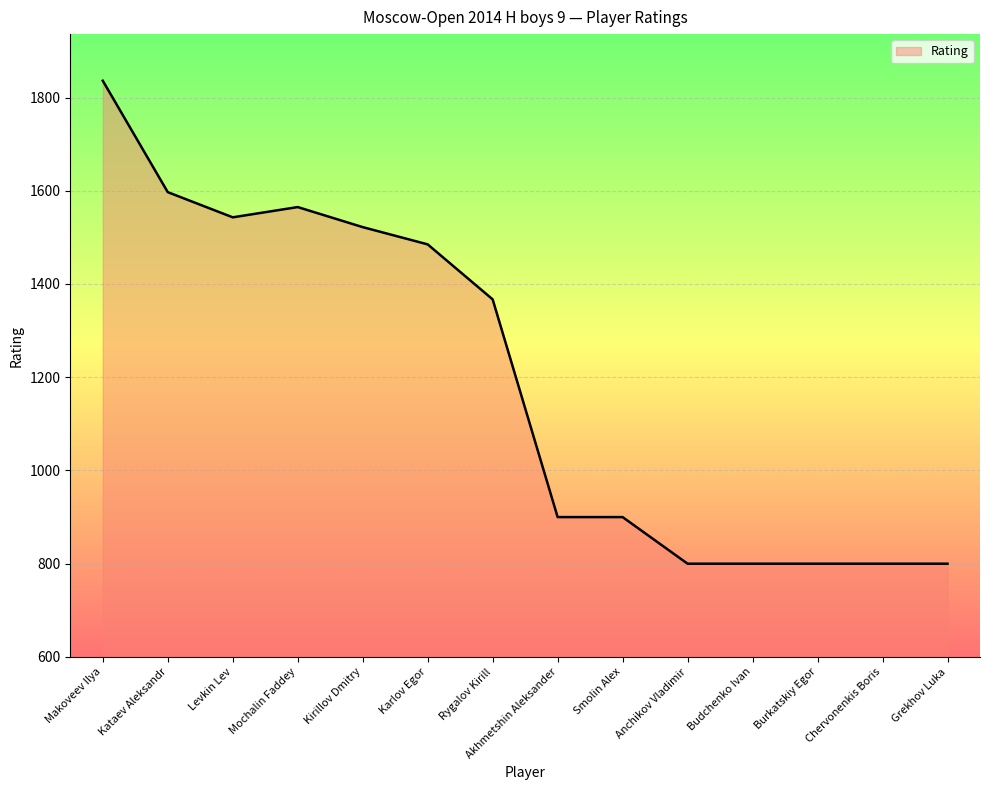

Is it true that the value at Karlov Egor is 1485?

True